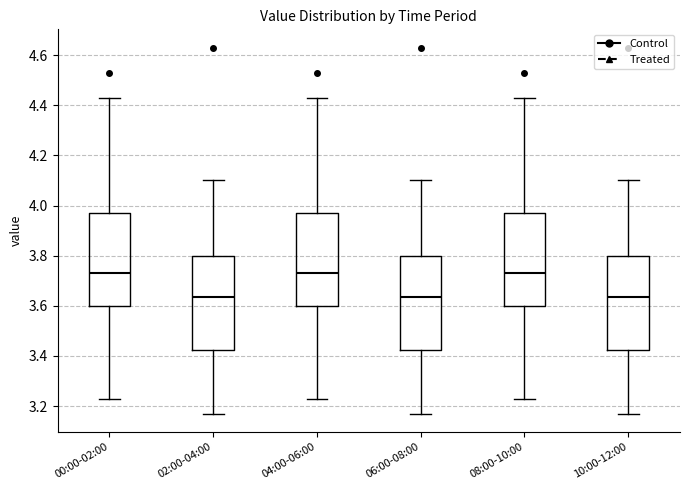

Reading left to right, read every box against the y-axis: the position of its median line, the range the box covers, and the ends of its whiskers. The values are not printed on the chart, so give them approximately, as read against the axis.

00:00-02:00: median 3.74, box 3.60 to 3.98, whiskers 3.24 to 4.44
02:00-04:00: median 3.64, box 3.42 to 3.80, whiskers 3.18 to 4.10
04:00-06:00: median 3.74, box 3.60 to 3.98, whiskers 3.24 to 4.44
06:00-08:00: median 3.64, box 3.42 to 3.80, whiskers 3.18 to 4.10
08:00-10:00: median 3.74, box 3.60 to 3.98, whiskers 3.24 to 4.44
10:00-12:00: median 3.64, box 3.42 to 3.80, whiskers 3.18 to 4.10